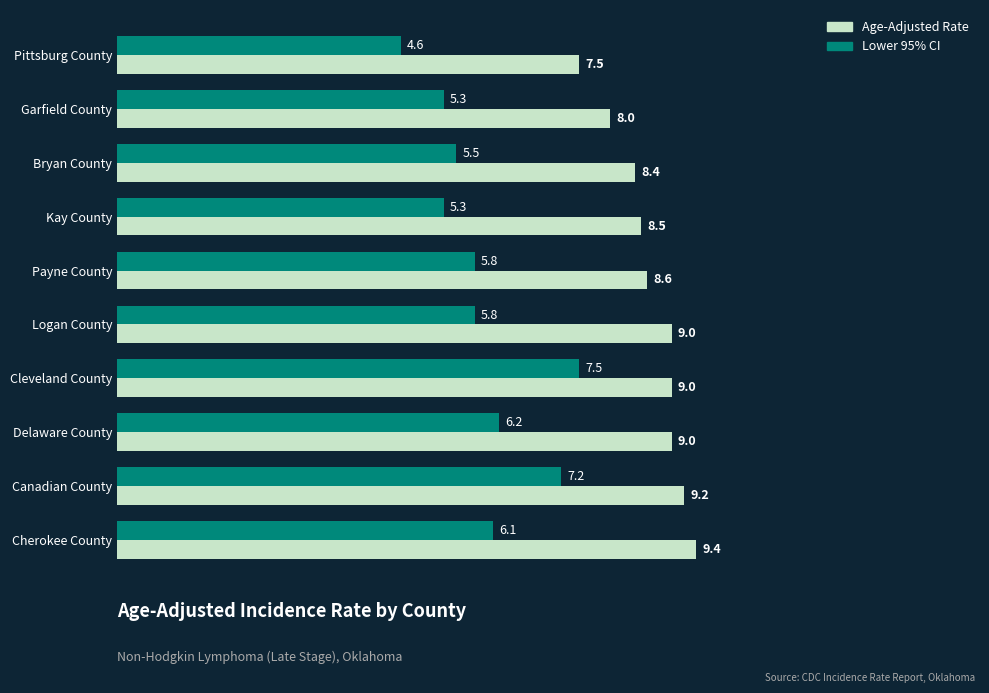

Is the value of Age-Adjusted Rate at Canadian County greater than the value of Lower 95% CI at Garfield County?

Yes